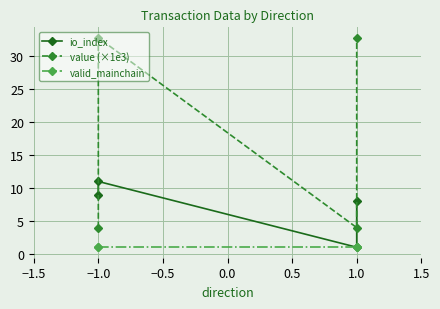

List the series in order of their peak value, lowest first.

valid_mainchain, io_index, value (×1e3)